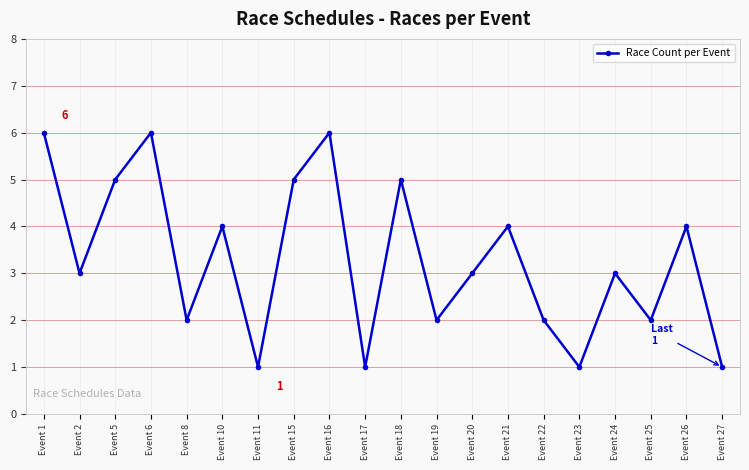

Is this an area chart (filled region under the line)?

No